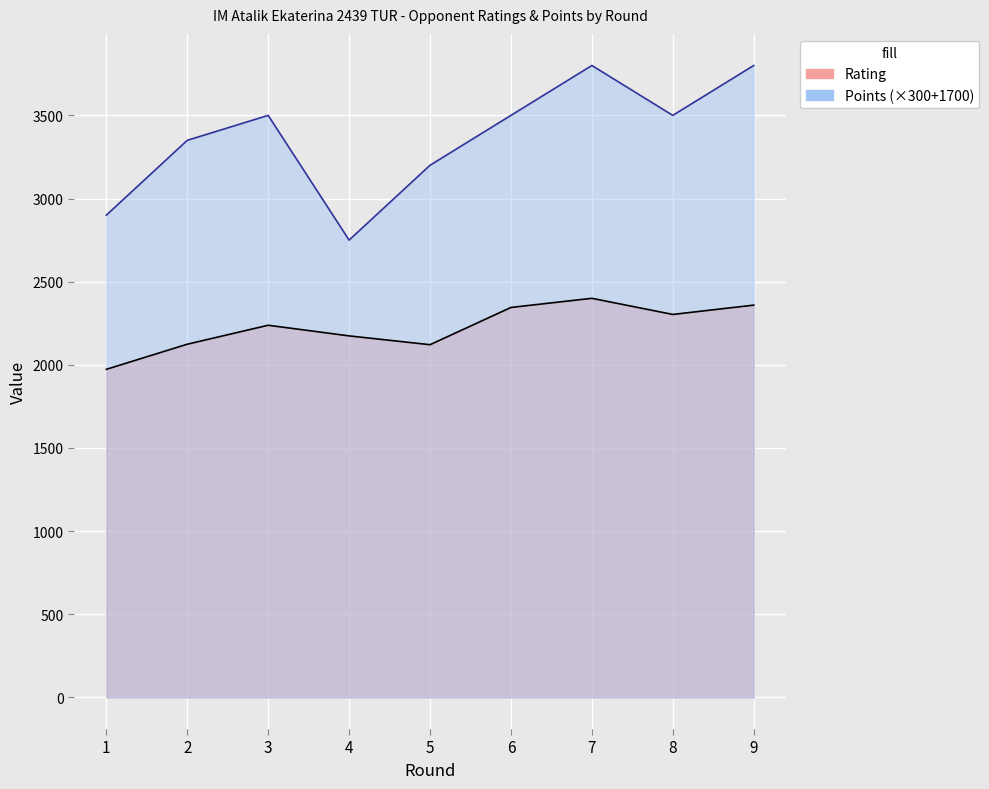

True or false: Rating and Points cross at least once.

False